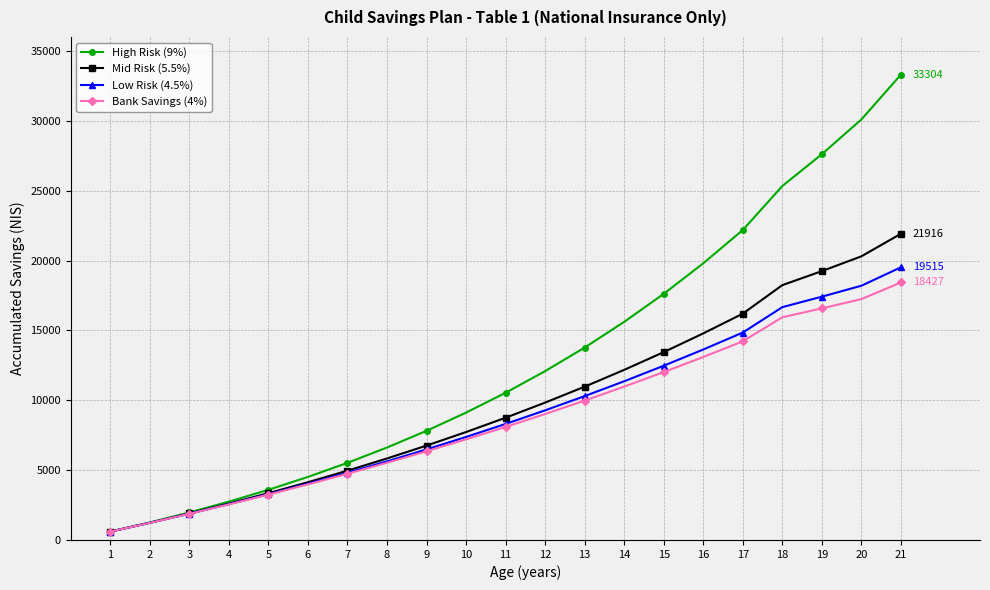

What is the sum of the Low Risk (4.5%) values at 17 and 2?

16072.0